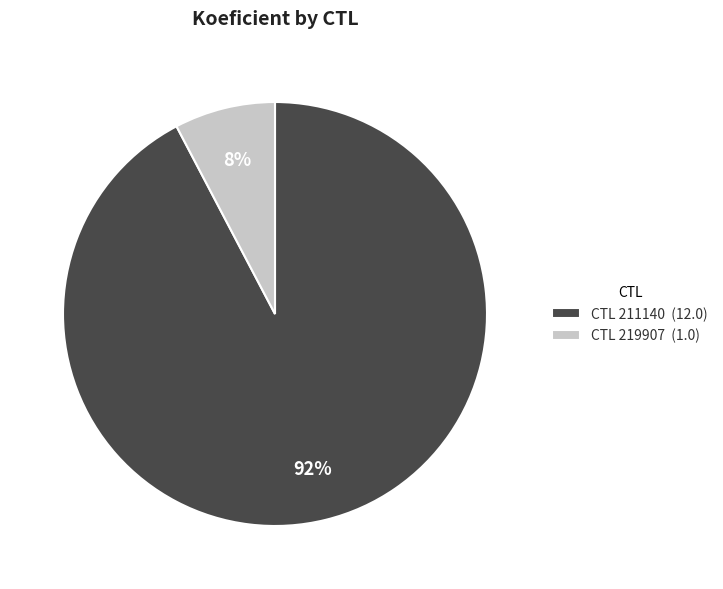

Is it true that CTL 219907 (1.0) is 17% of the pie?

False